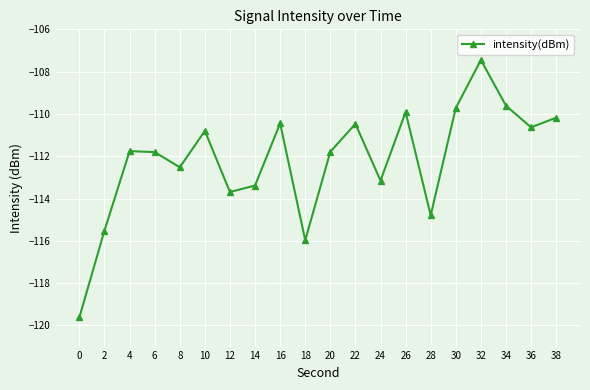

What is the value of the 14th point from the left?

-109.9